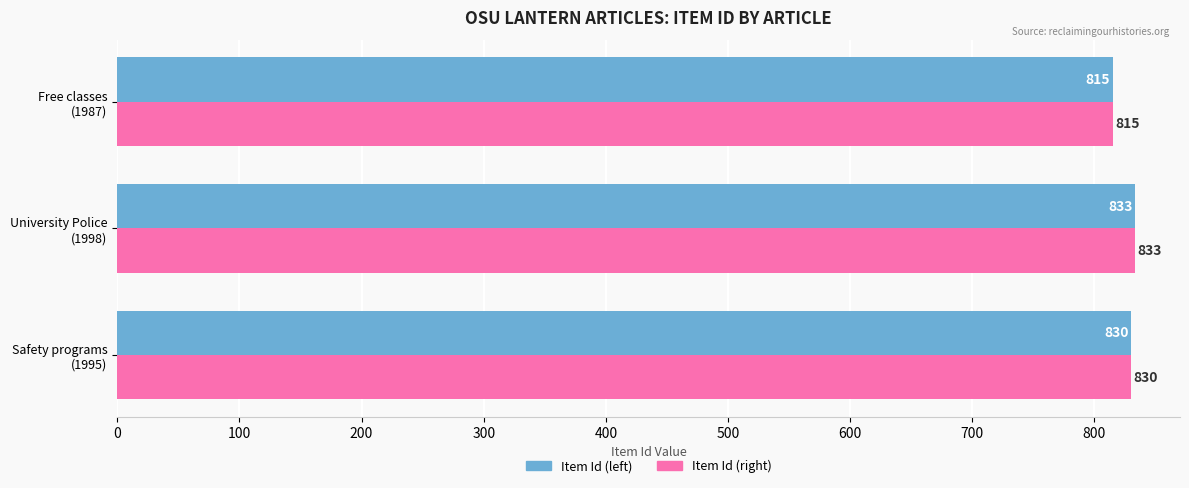

What is the smallest value displayed?

815